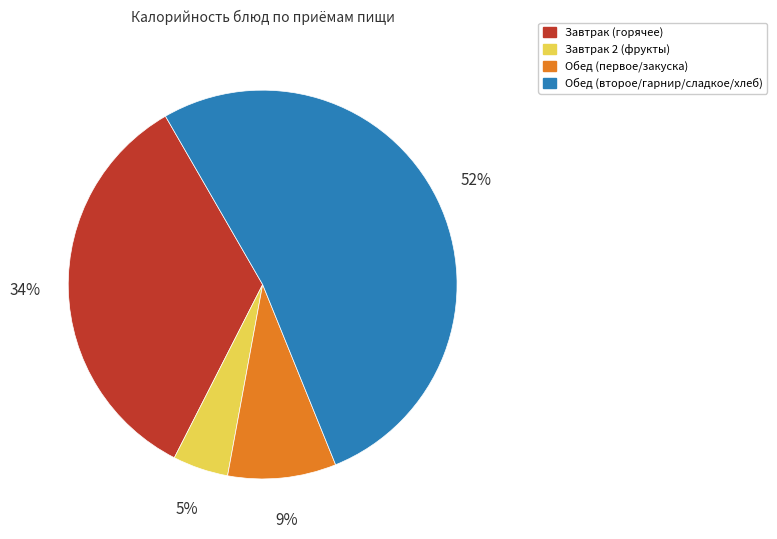

Between Завтрак 2 (фрукты) and Обед (первое/закуска), which is larger?

Обед (первое/закуска)